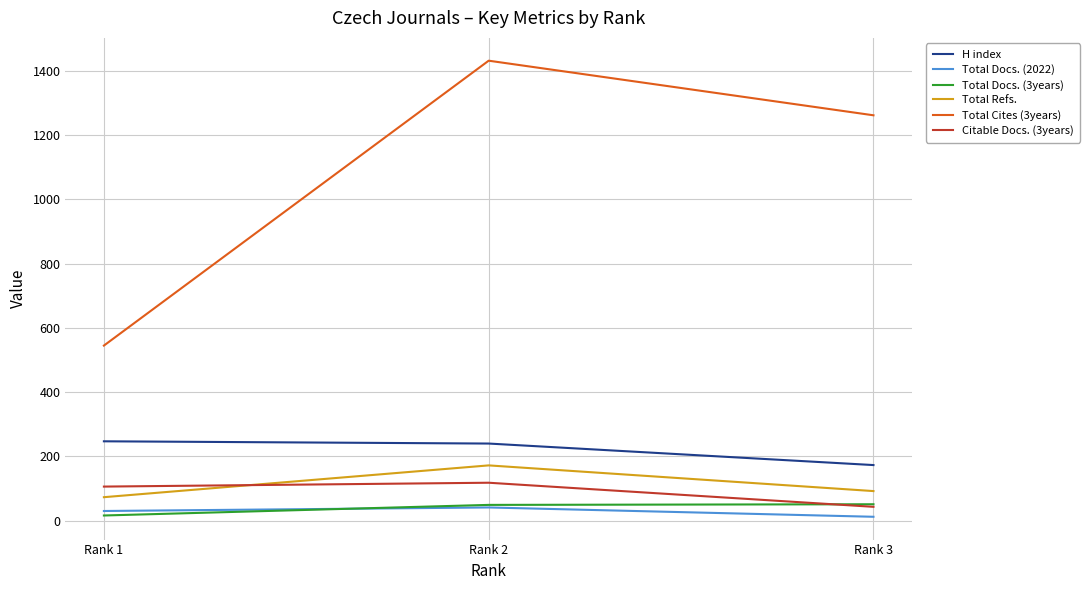

At how many categories does at least one series exceed 1041?

2